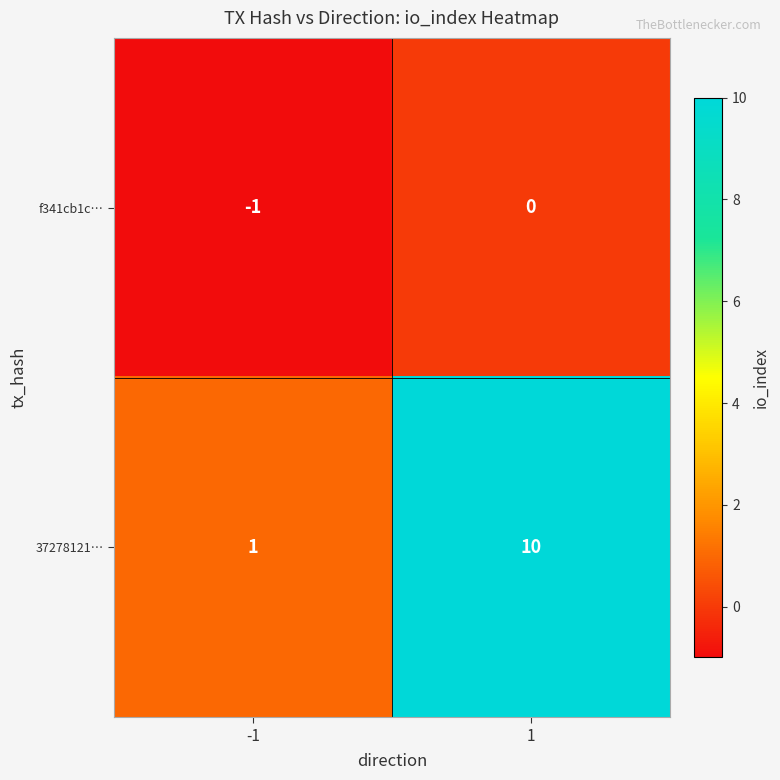

What is the sum of the 37278121… values at 1 and -1?

11